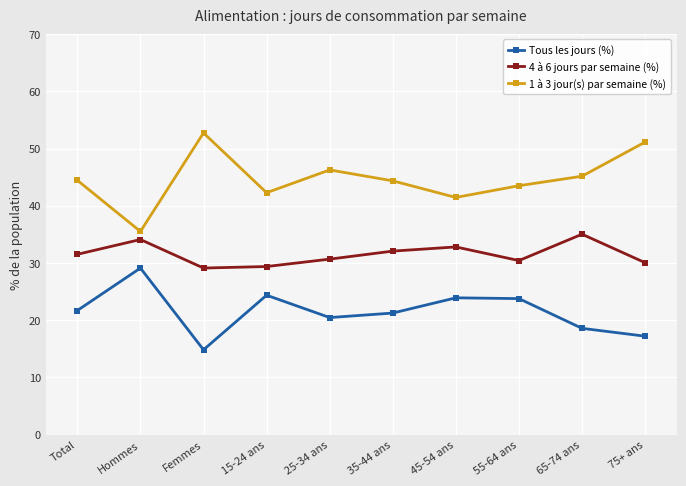

What is the difference between the highest and lowest values at 55-64 ans?

19.7